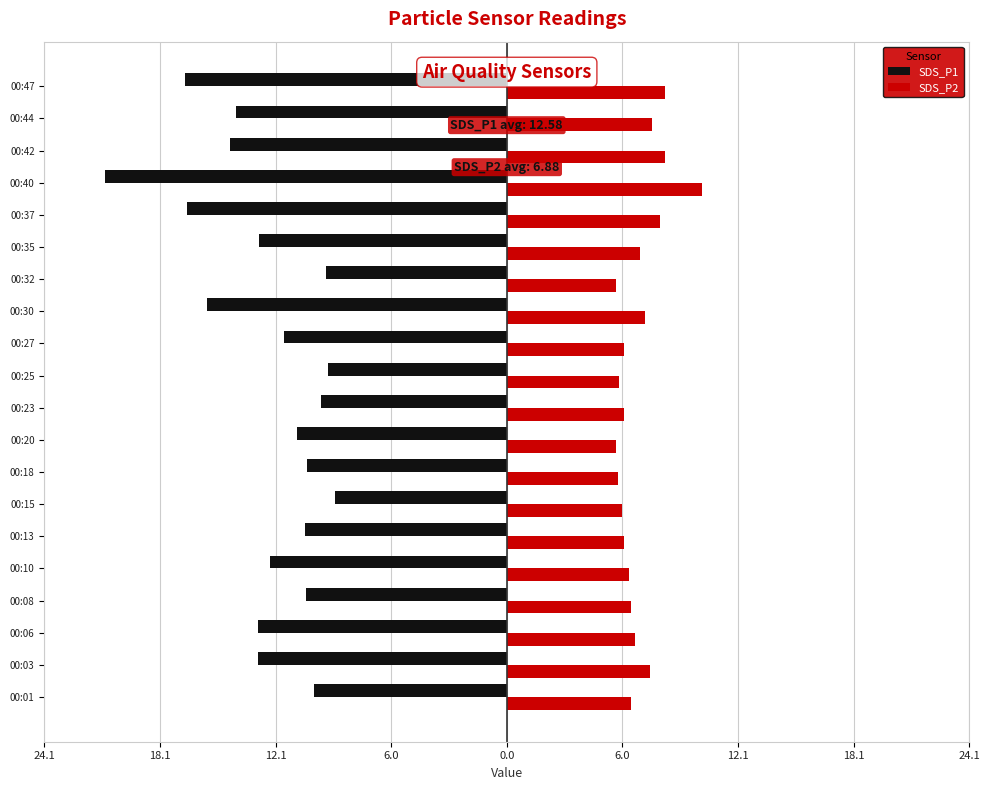

What are all the series names shown in the legend?

SDS_P1, SDS_P2